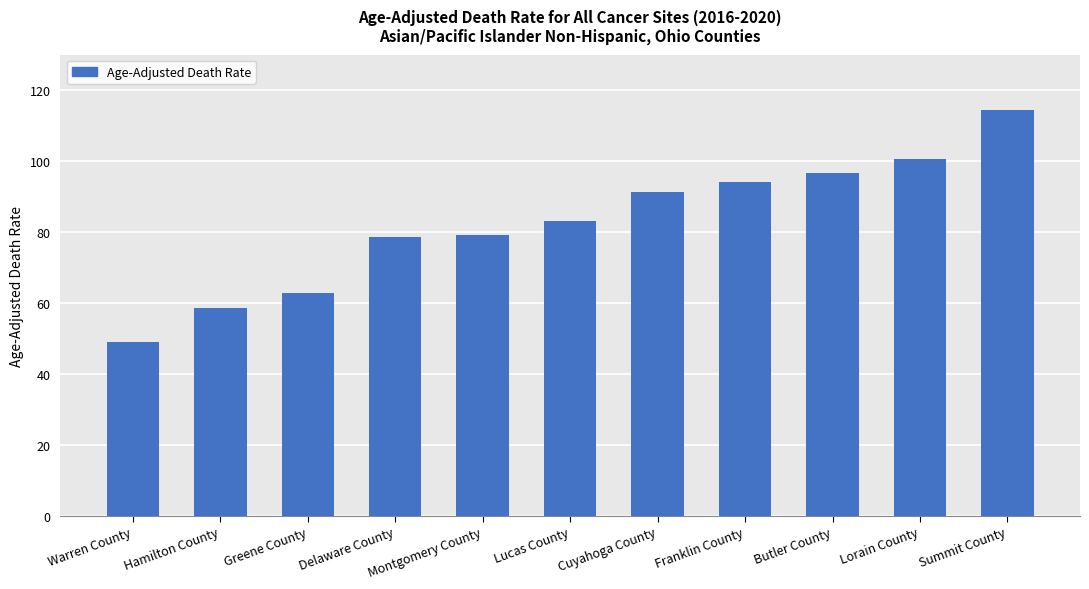

What is the sum of all values?

908.2